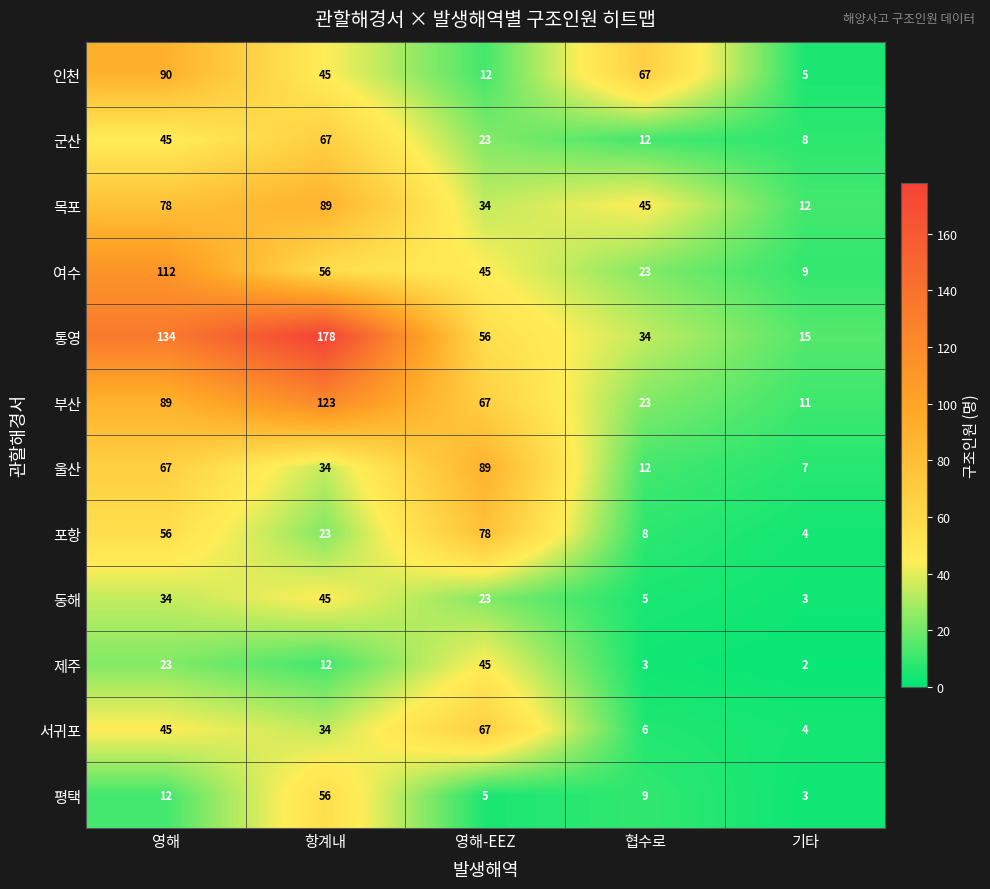

Which series has the largest total across all categories?

통영